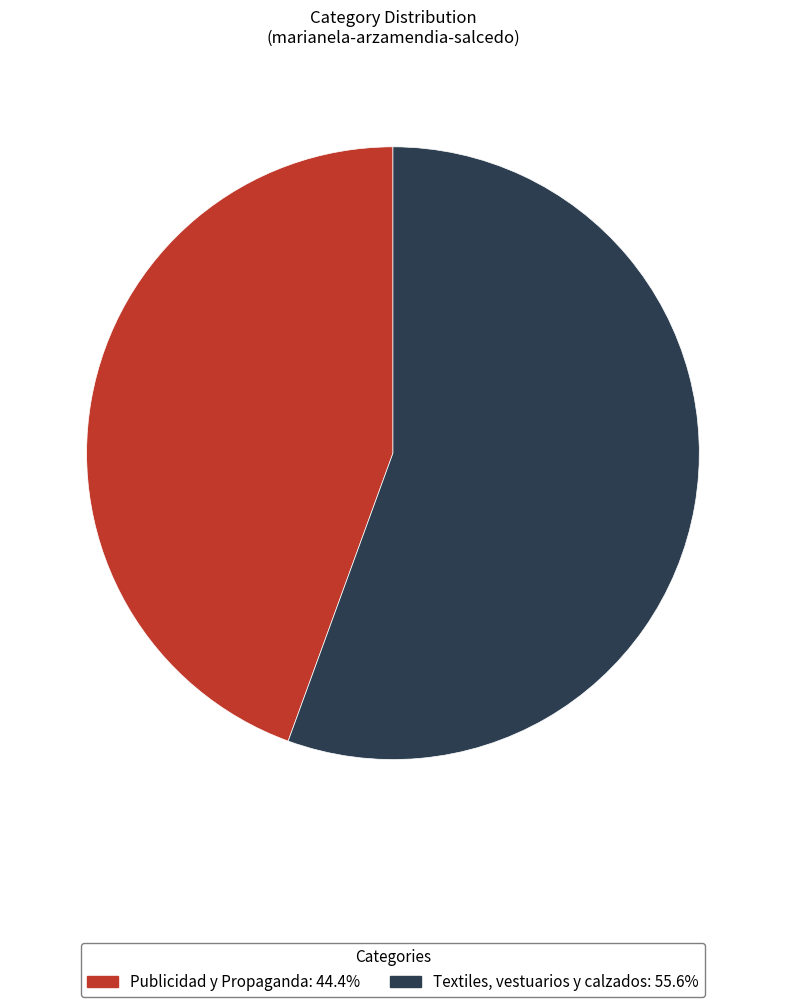

What is the smallest slice in the pie chart?

Publicidad y Propaganda